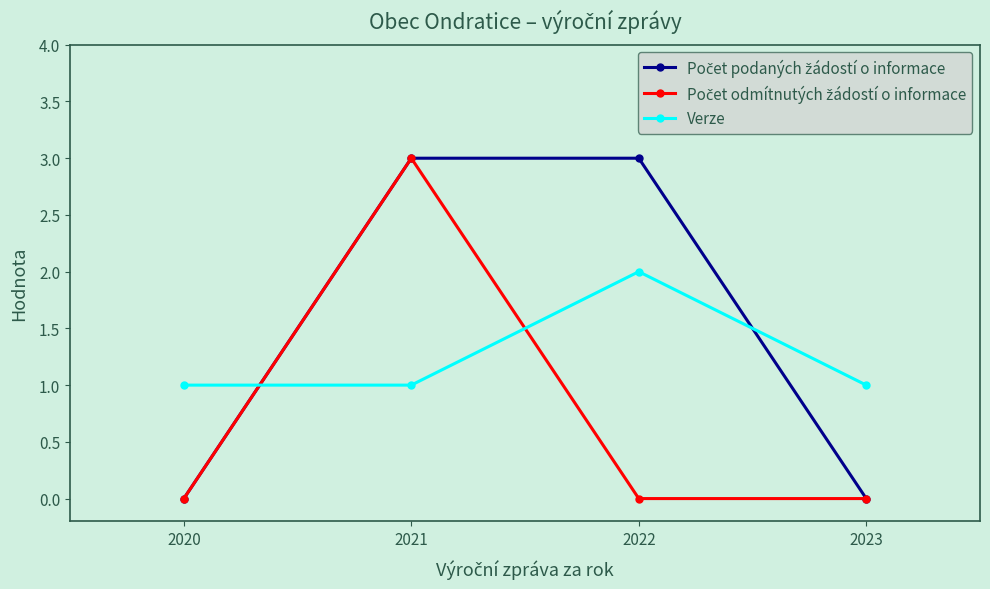

At how many categories does at least one series exceed 2?

2